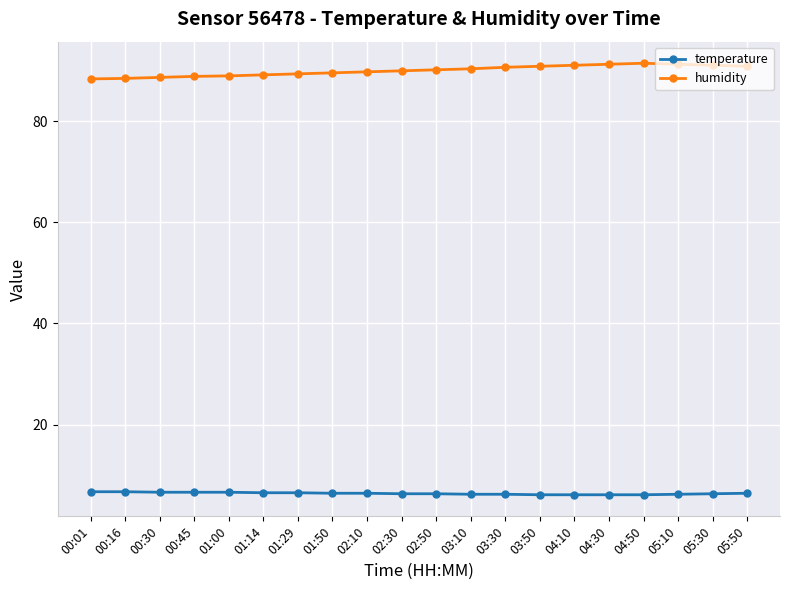

How many distinct data groups are displayed?

2